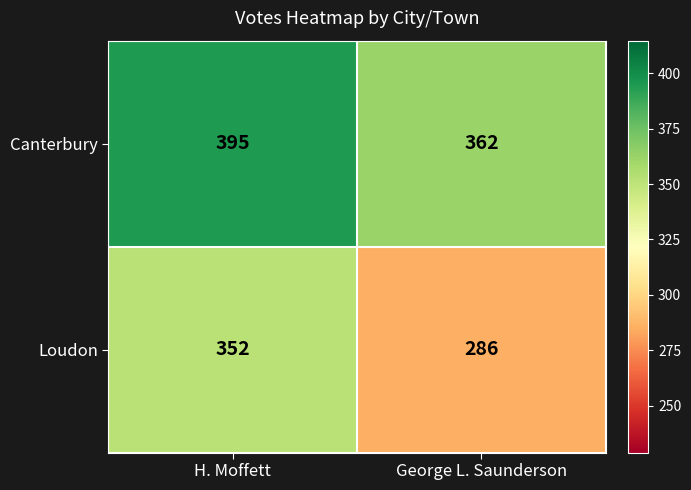

How many categories are shown in the chart?

2